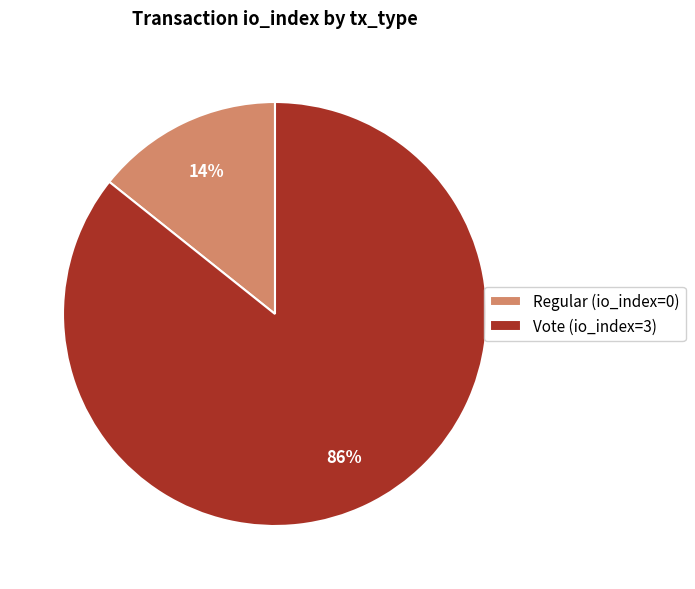

Count the number of slices in the pie.

2